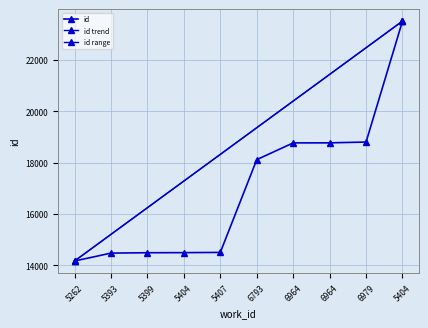

Where is the data nearest to the value 18844?

6979